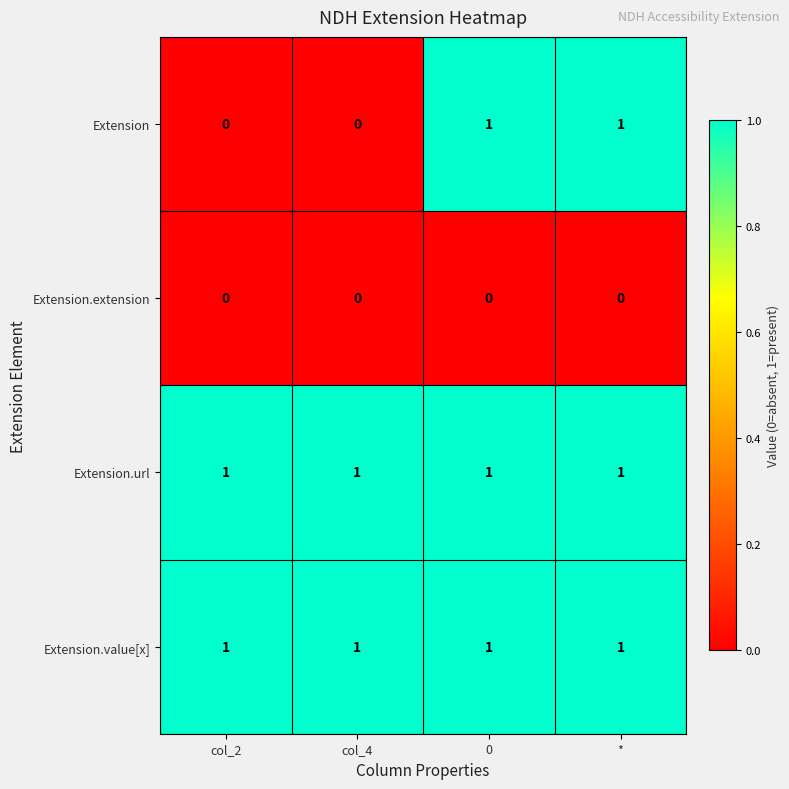

Which series changed the most between col_2 and *?

Extension